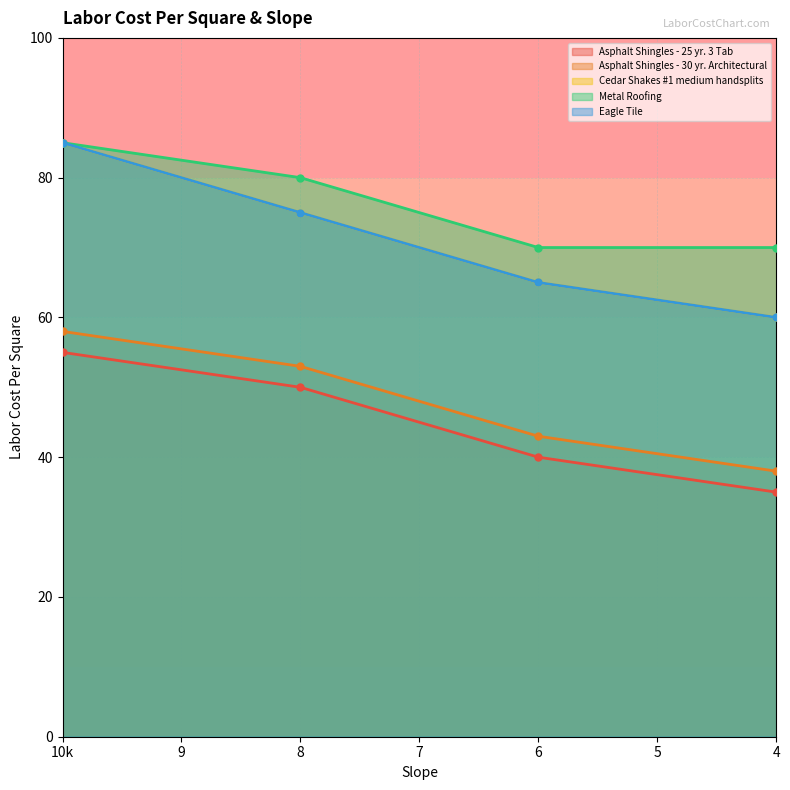

What is the sum of all Asphalt Shingles - 30 yr. Architectural values?

192